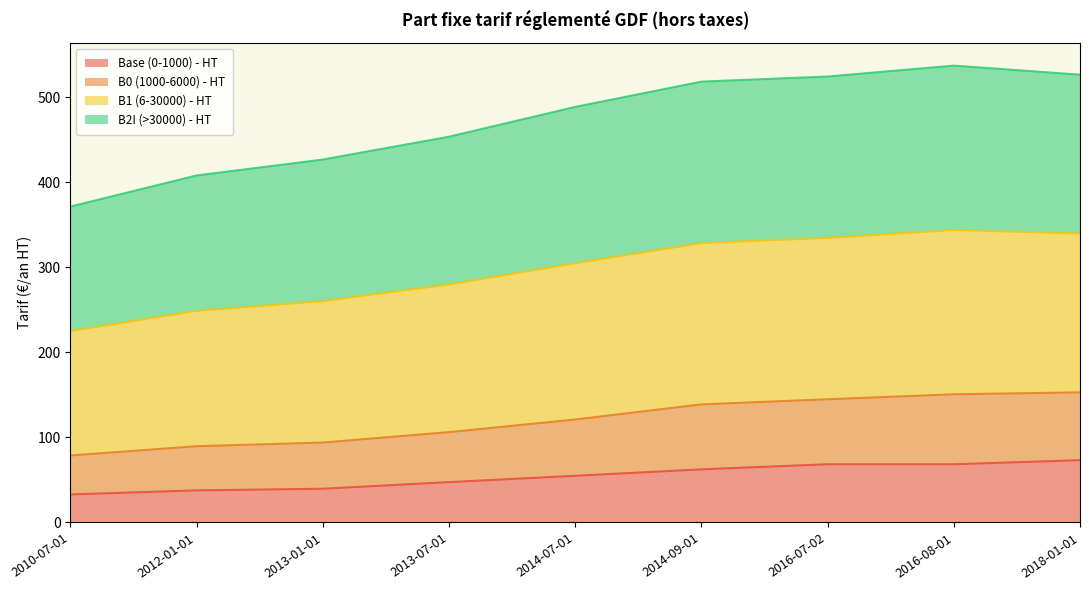

True or false: Base (0-1000) - HT and B1 (6-30000) - HT intersect in this chart.

False